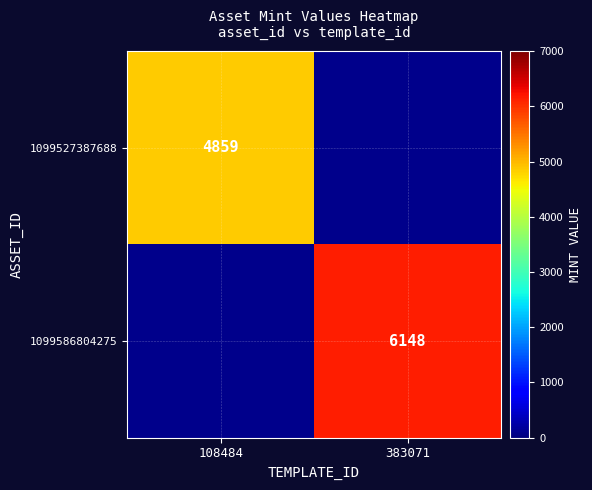

Is it true that 1099527387688 equals 2359.1 at 108484?

False